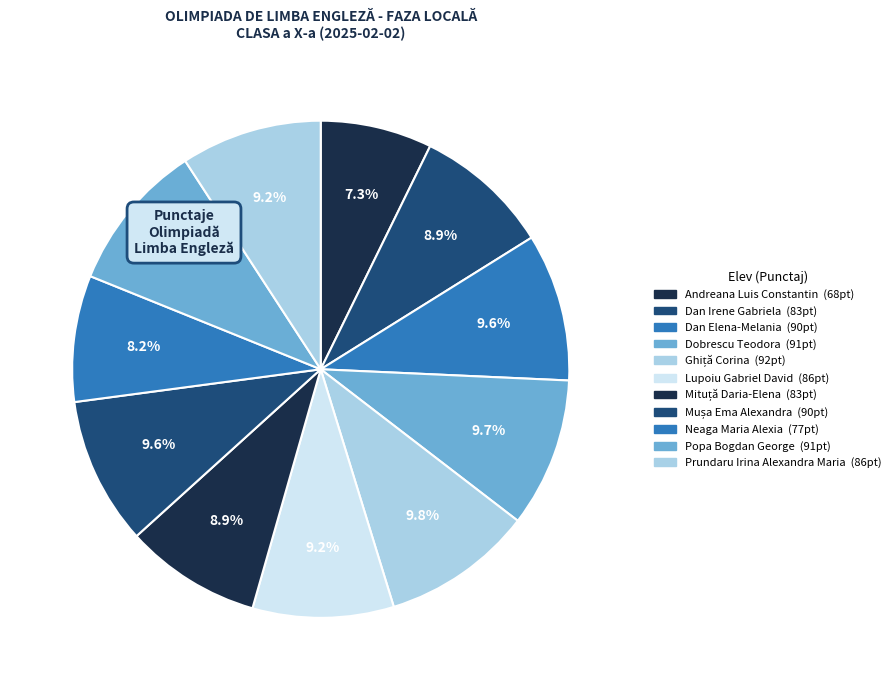

Count the number of slices in the pie.

11